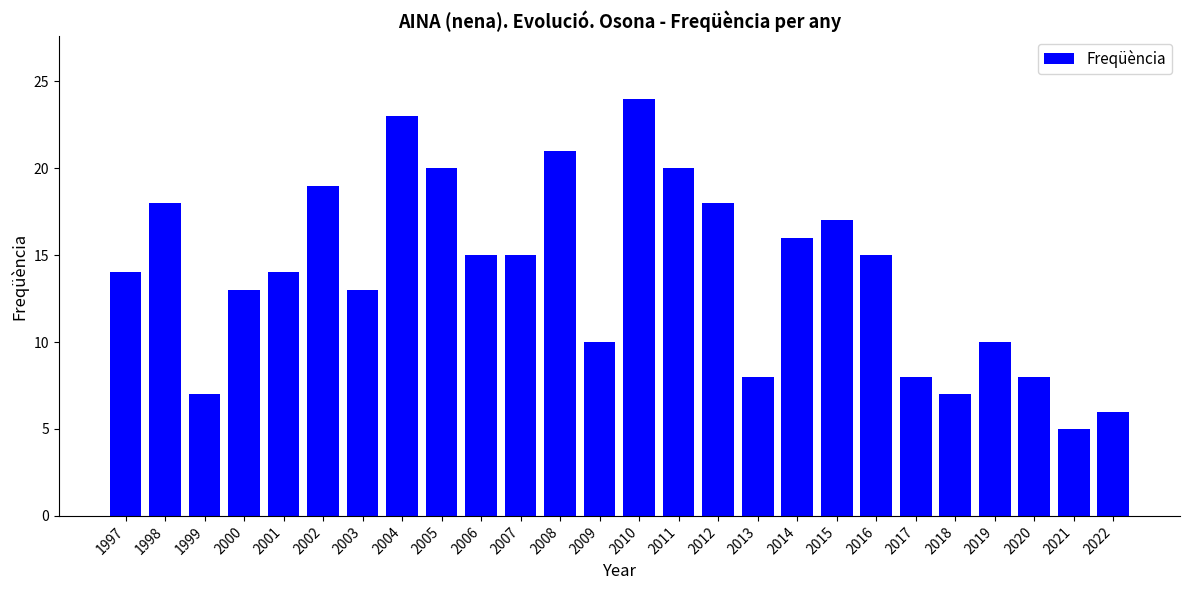

Reading left to right, list all the values displayed in this chart.

14	18	7	13	14	19	13	23	20	15	15	21	10	24	20	18	8	16	17	15	8	7	10	8	5	6